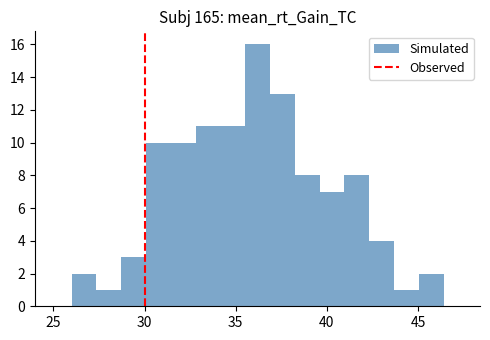

Read against the x-axis, roughly where is the centre of the tallest bar?

36.0